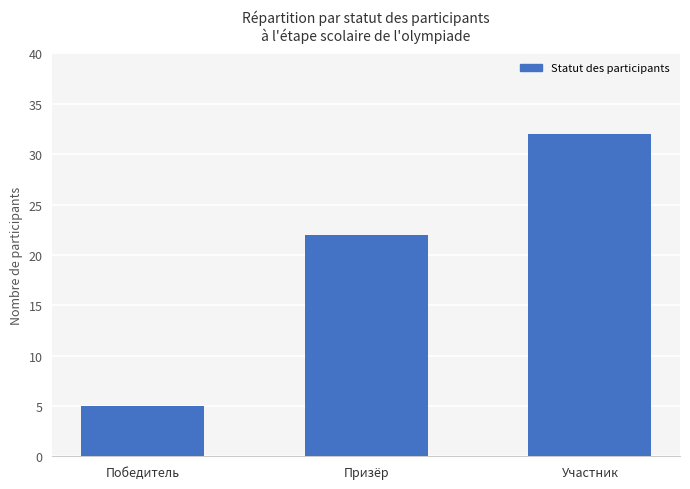

The value at Участник is 32. True or false?

True